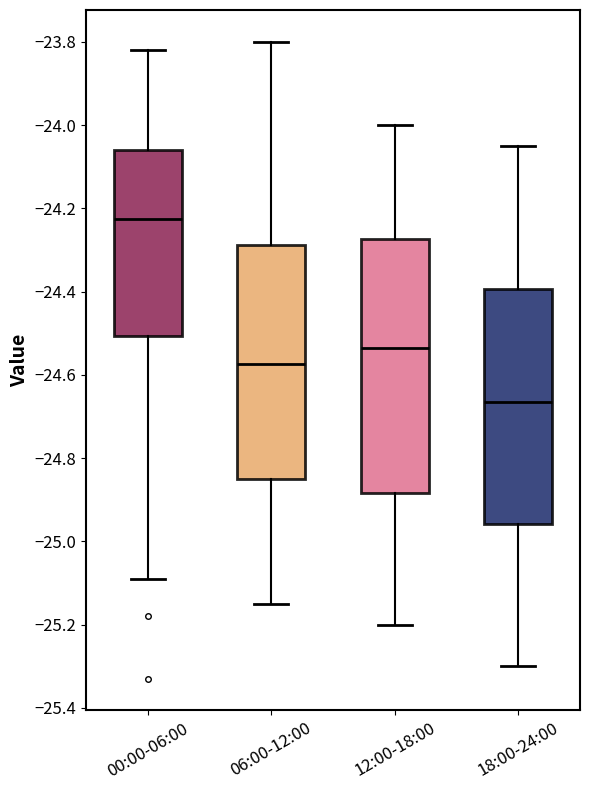

Reading left to right, transcribe this box plot: for each box, give where its median line is, the range the box spans, and where its two whiskers end, as read against the y-axis. The values are not printed on the chart, so give them approximately, as read against the axis.

00:00-06:00: median -24.22, box -24.50 to -24.06, whiskers -25.08 to -23.82
06:00-12:00: median -24.58, box -24.84 to -24.28, whiskers -25.14 to -23.80
12:00-18:00: median -24.54, box -24.88 to -24.28, whiskers -25.20 to -24.00
18:00-24:00: median -24.66, box -24.96 to -24.40, whiskers -25.30 to -24.04